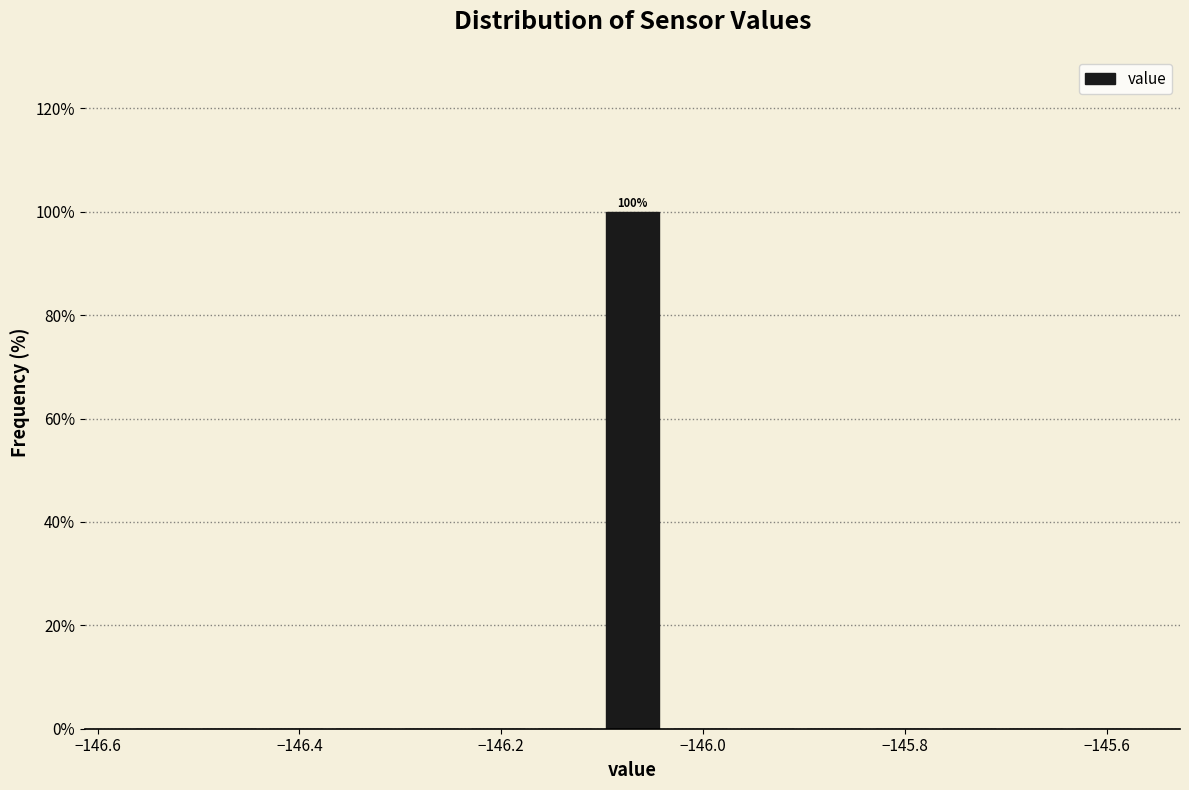

Read against the x-axis, roughly where is the centre of the tallest bar?

-146.06